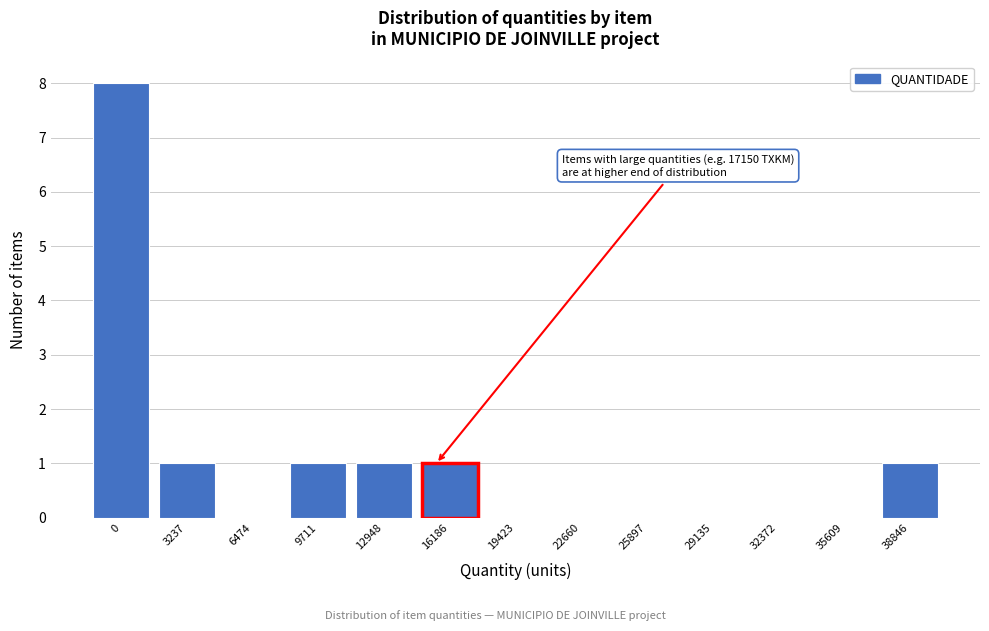

Reading left to right, list all the values displayed in this chart.

0=8	3237=1	6474=0	9711=1	12948=1	16186=1	19423=0	22660=0	25897=0	29135=0	32372=0	35609=0	38846=1